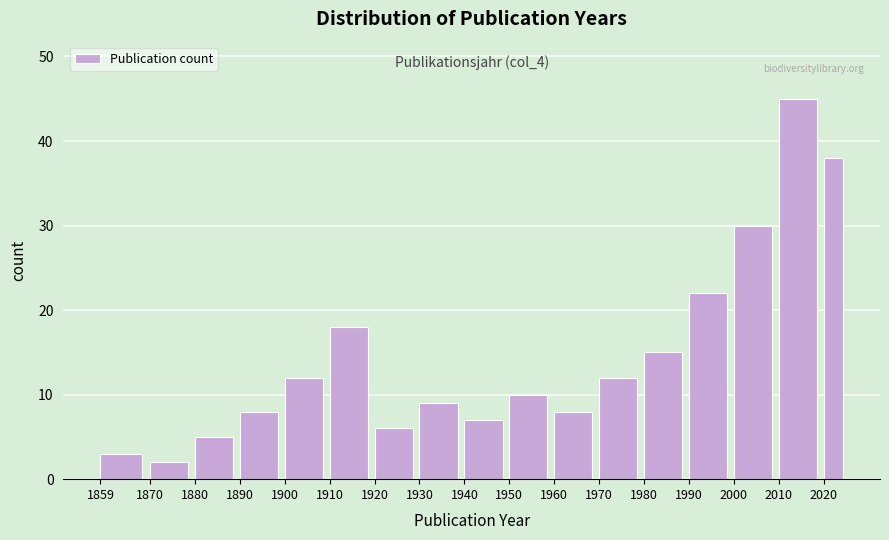

Reading left to right, list all the values displayed in this chart.

3	2	5	8	12	18	6	9	7	10	8	12	15	22	30	45	38